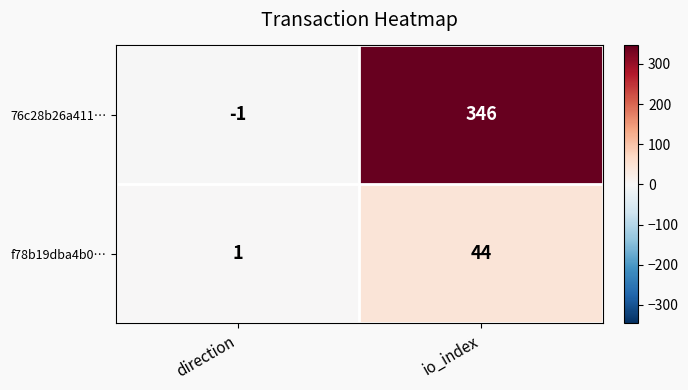

How many categories are shown in the chart?

2